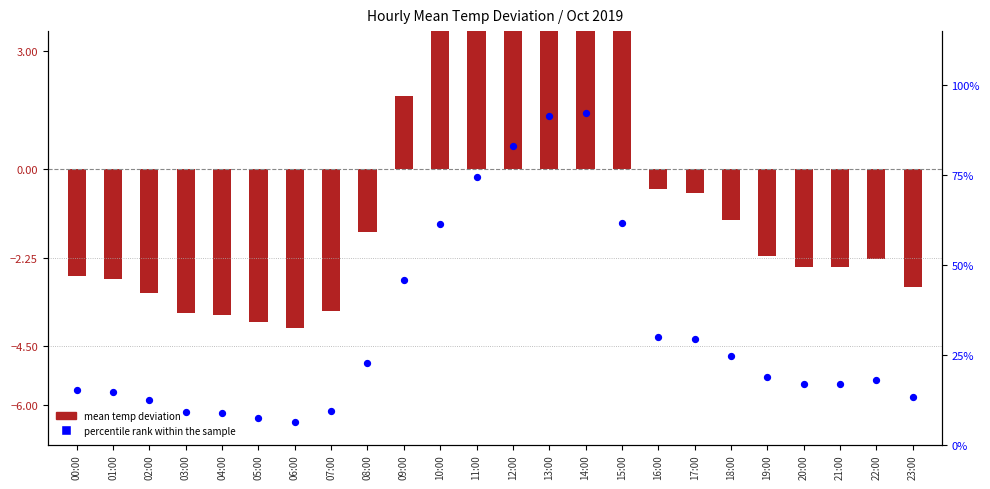

What are all the series names shown in the legend?

mean temp deviation, percentile rank within the sample